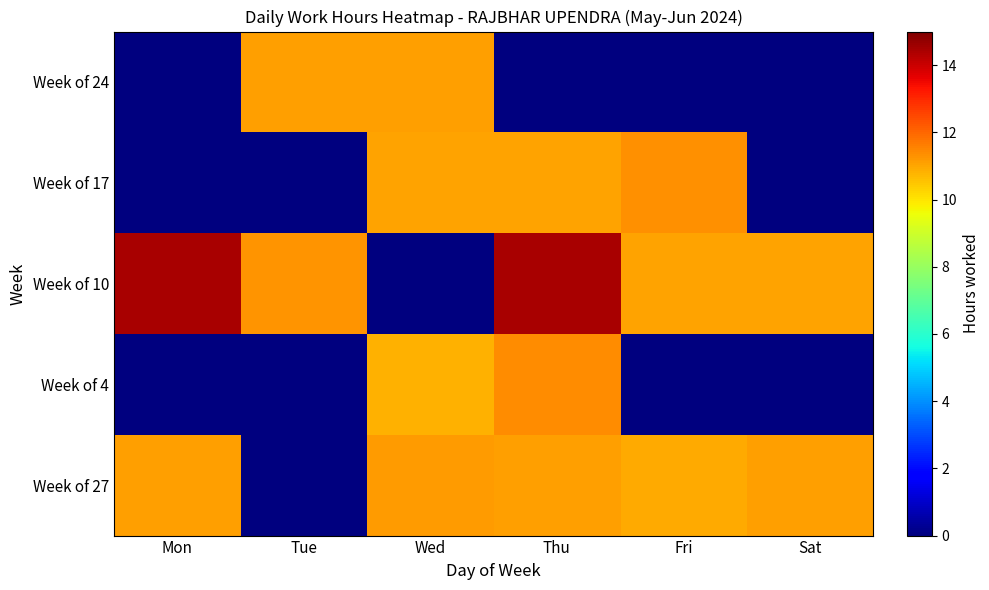

Rank the series by their maximum value, from highest to lowest.

Week of 10, Week of 4, Week of 17, Week of 27, Week of 24